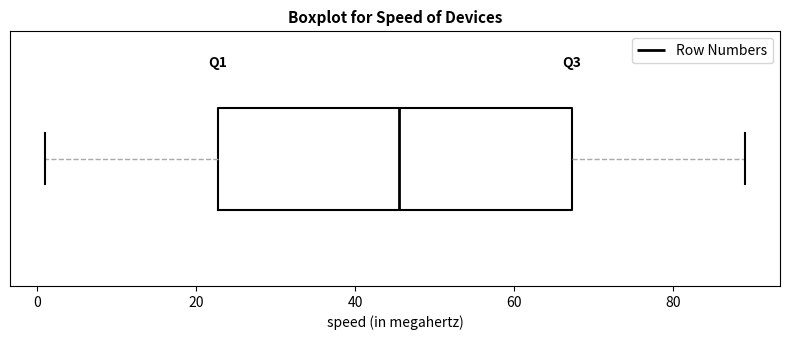

Where does the median line of the box sit on the x-axis? The values are not printed on the chart, so give them approximately, as read against the axis.

46